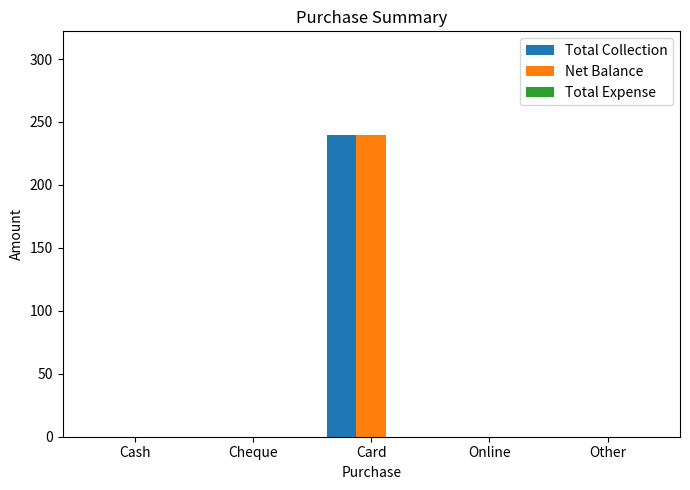

What is the highest value of the Total Collection series?

240